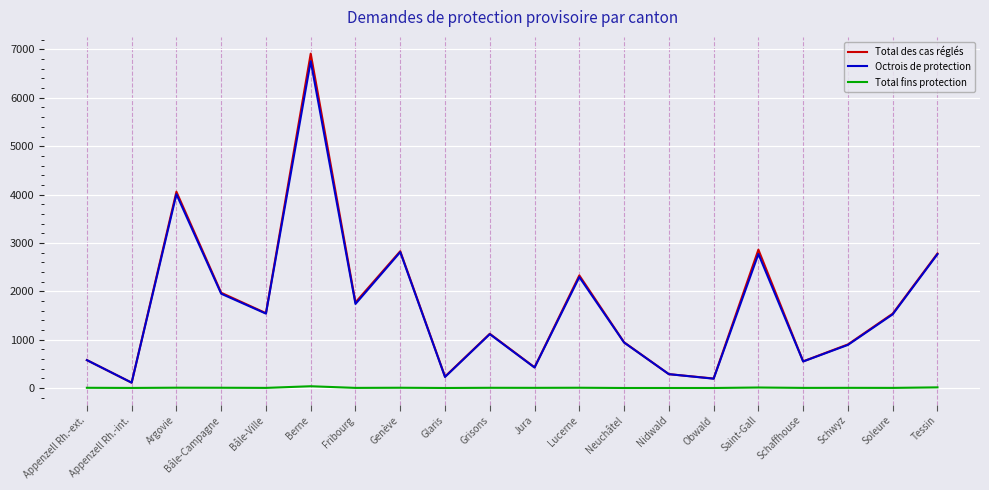

What is the total value across all series at Glaris?

464